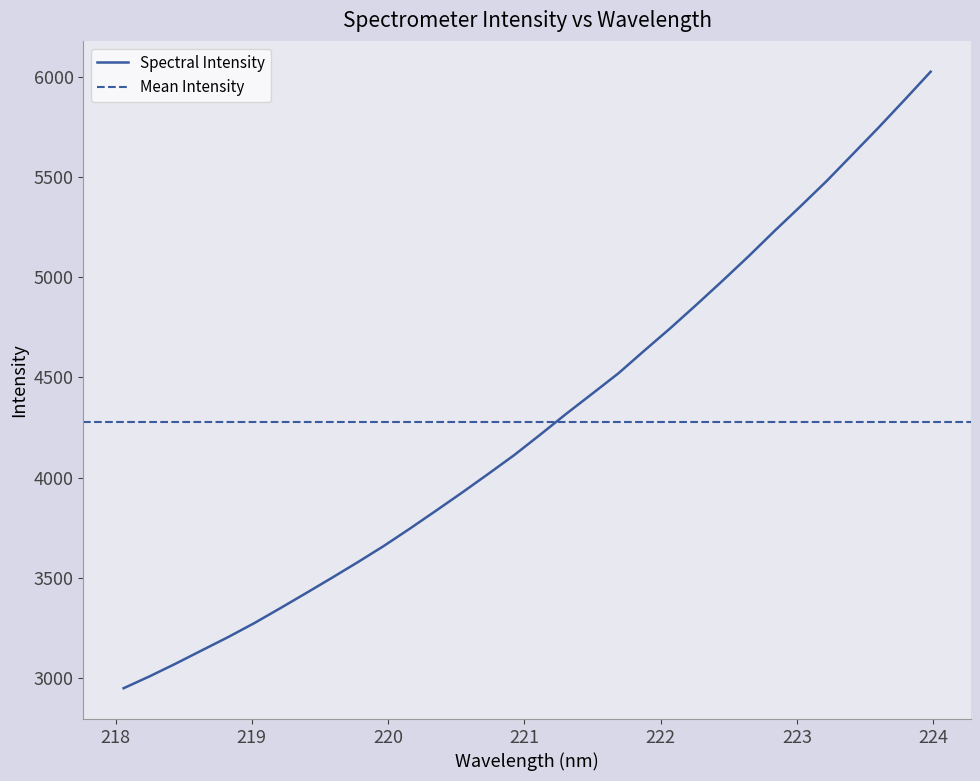

At which label does the data first exceed 4214?

221.1174